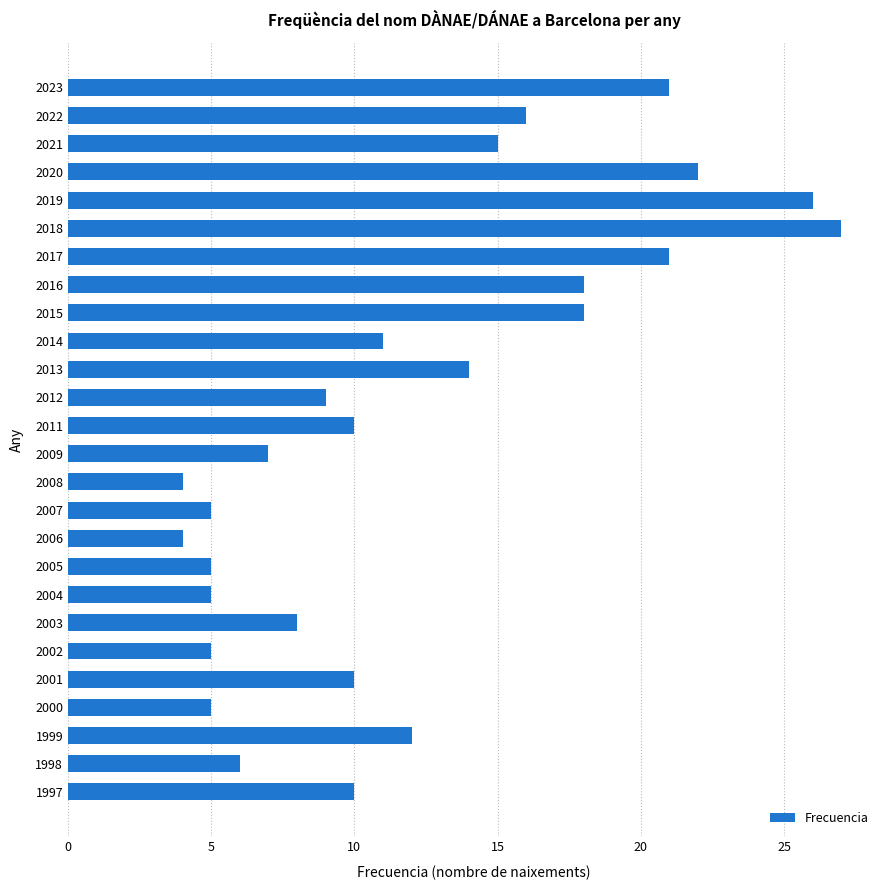

What is the value of the 24th bar from the top?

12